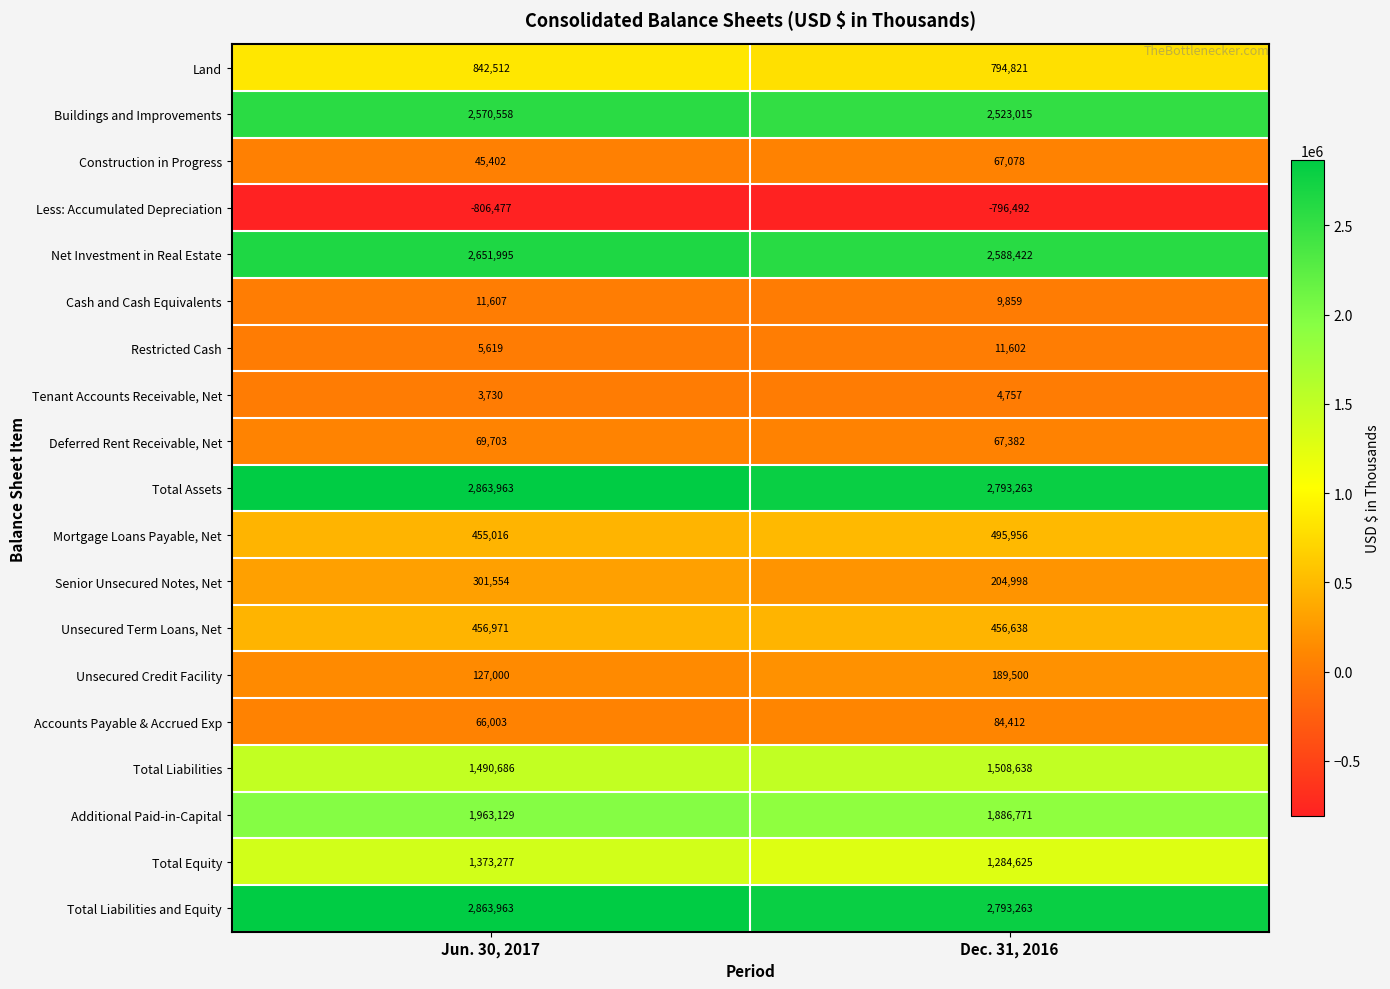

What is the sum of the Tenant Accounts Receivable, Net values at Jun. 30, 2017 and Dec. 31, 2016?

8487